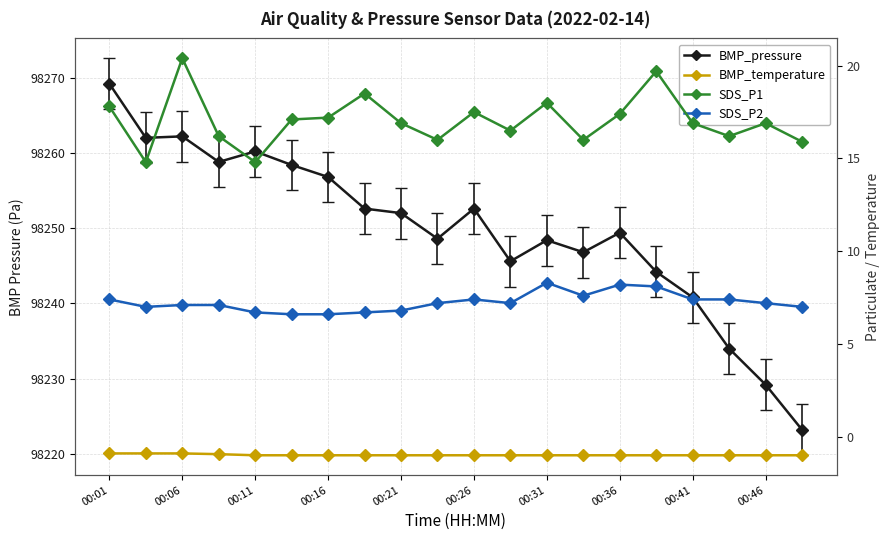

True or false: SDS_P2 has more than 1 interior local peaks.

True